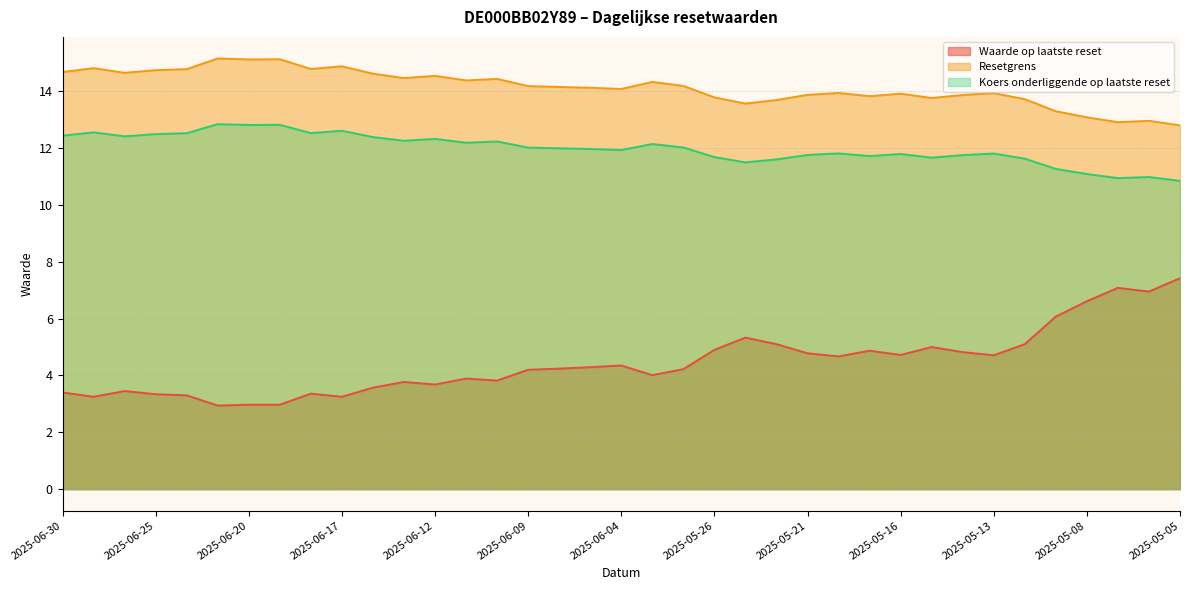

What are all the series names shown in the legend?

Waarde op laatste reset, Resetgrens, Koers onderliggende op laatste reset